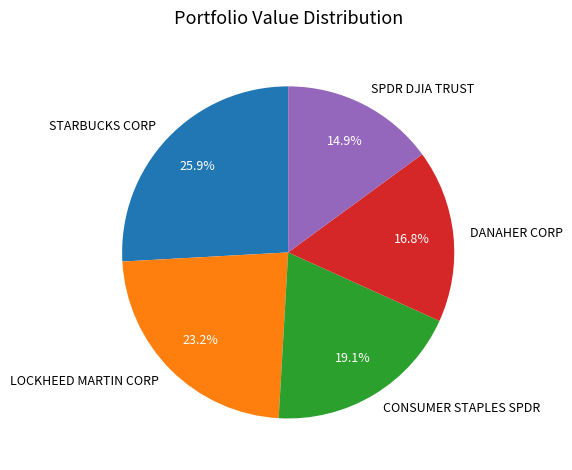

Which has a higher value, SPDR DJIA TRUST or CONSUMER STAPLES SPDR?

CONSUMER STAPLES SPDR